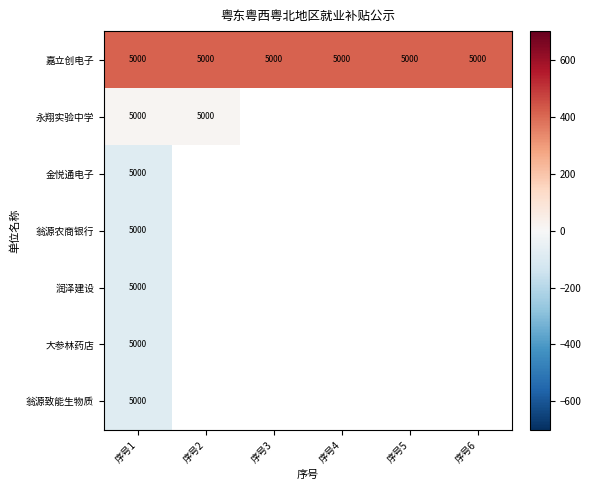

At which label is 金悦通电子 closest to -85?

序号1